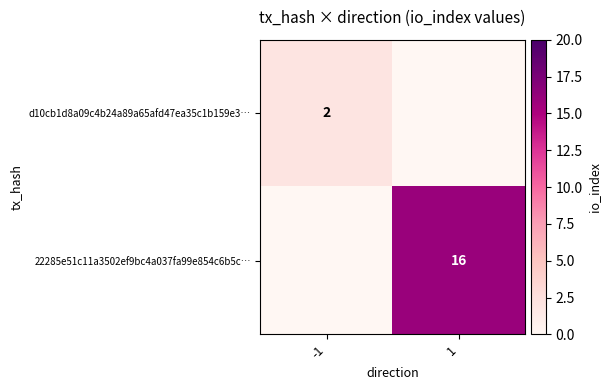

Is it true that 22285e51c11a3502ef9bc4a037fa99e854c6b5c… equals 0 at -1?

True